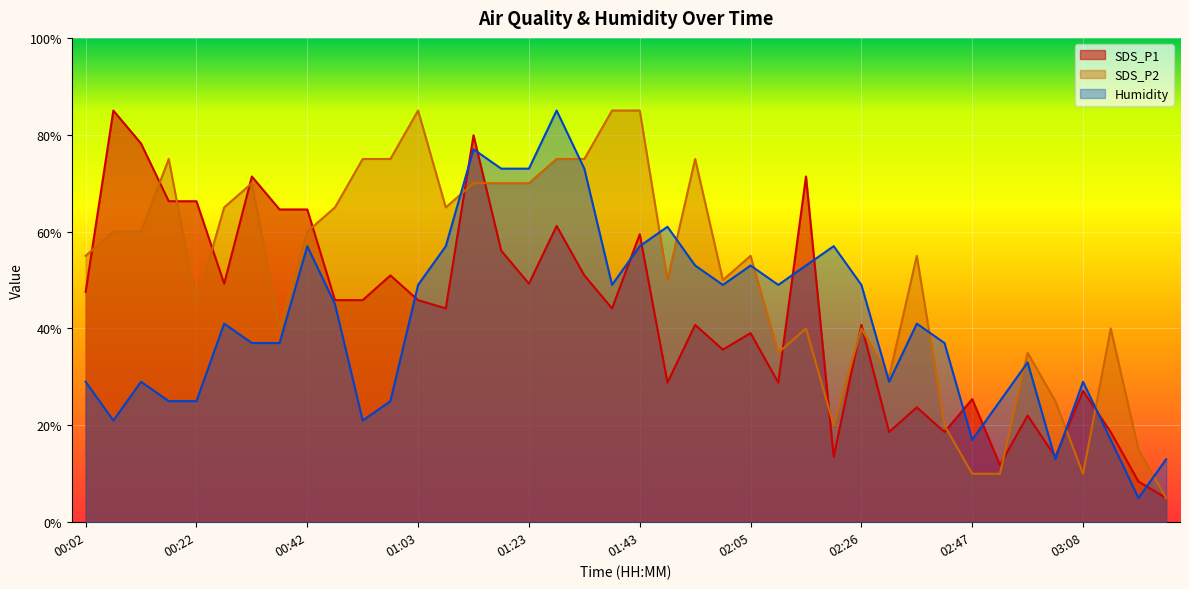

What is the value of the SDS_P1 point at the 34th from the left?

11.8